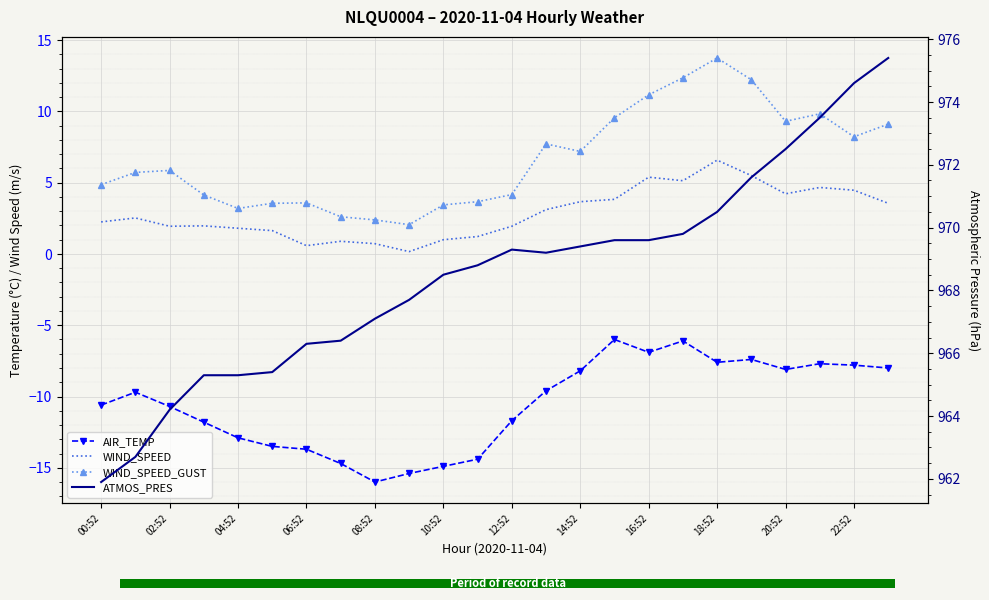

At 14:52, list the series in order from largest to smallest.

ATMOS_PRES, WIND_SPEED_GUST, WIND_SPEED, AIR_TEMP